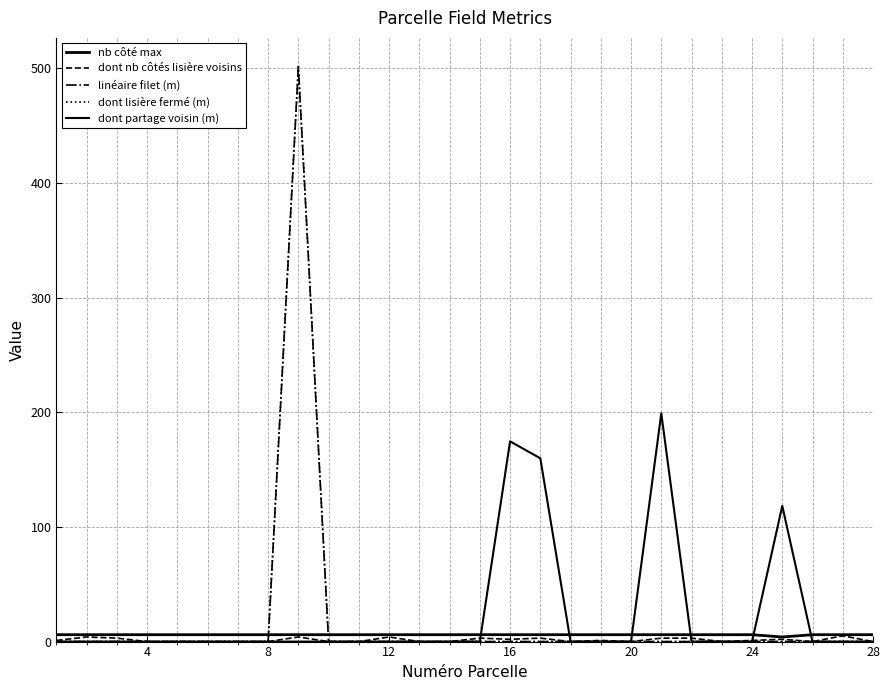

Does the chart have visible grid lines?

Yes